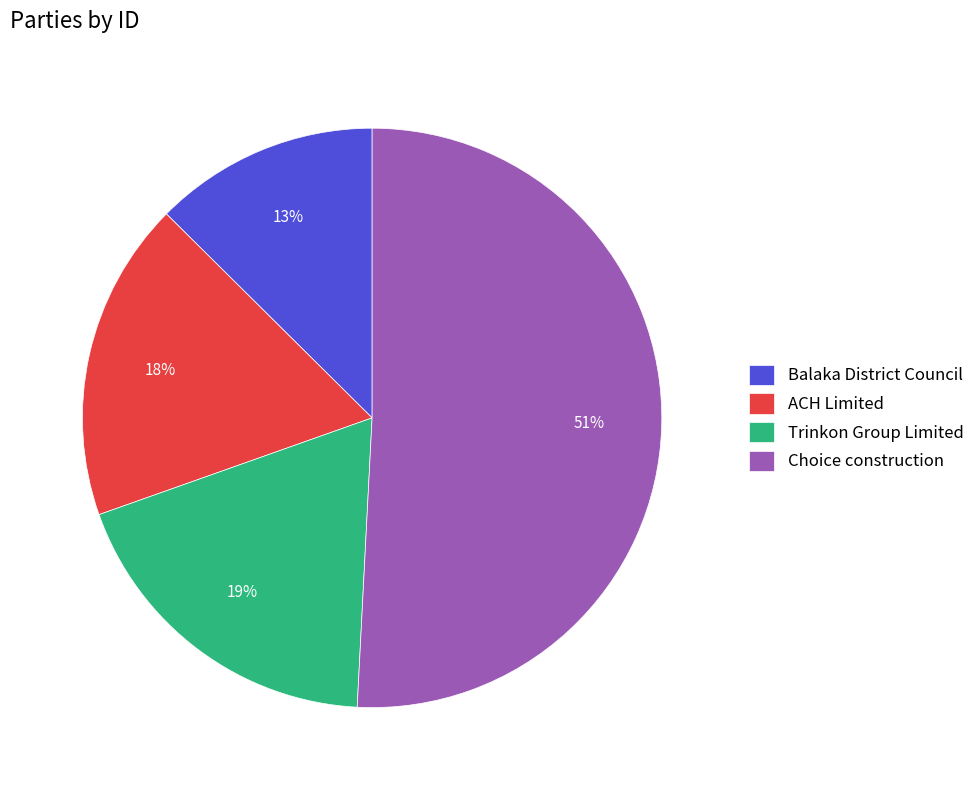

What is the largest slice in the pie chart?

Choice construction